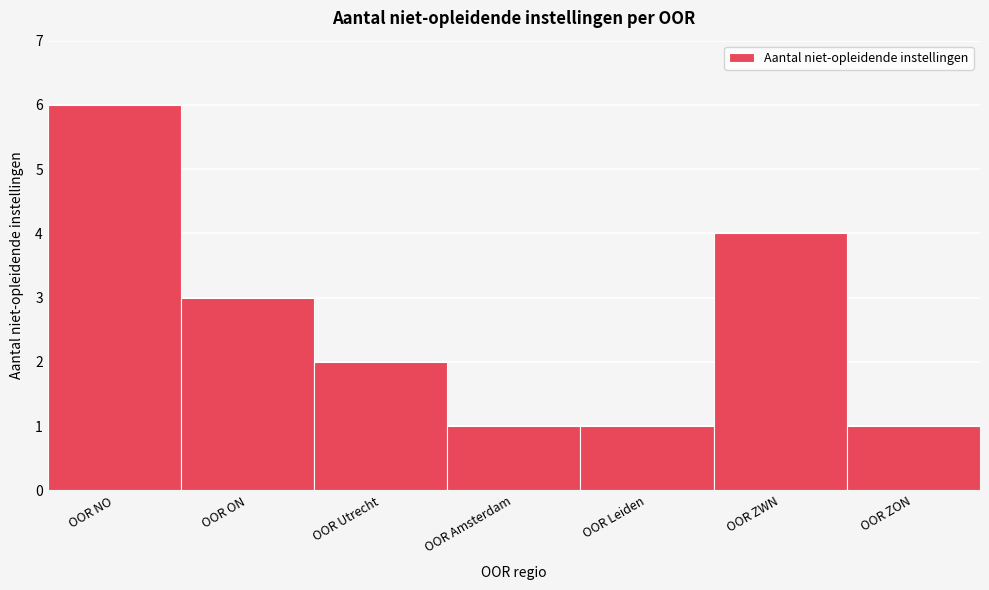

Reading right to left, what are all the values shown in this chart?

OOR ZON=1	OOR ZWN=4	OOR Leiden=1	OOR Amsterdam=1	OOR Utrecht=2	OOR ON=3	OOR NO=6